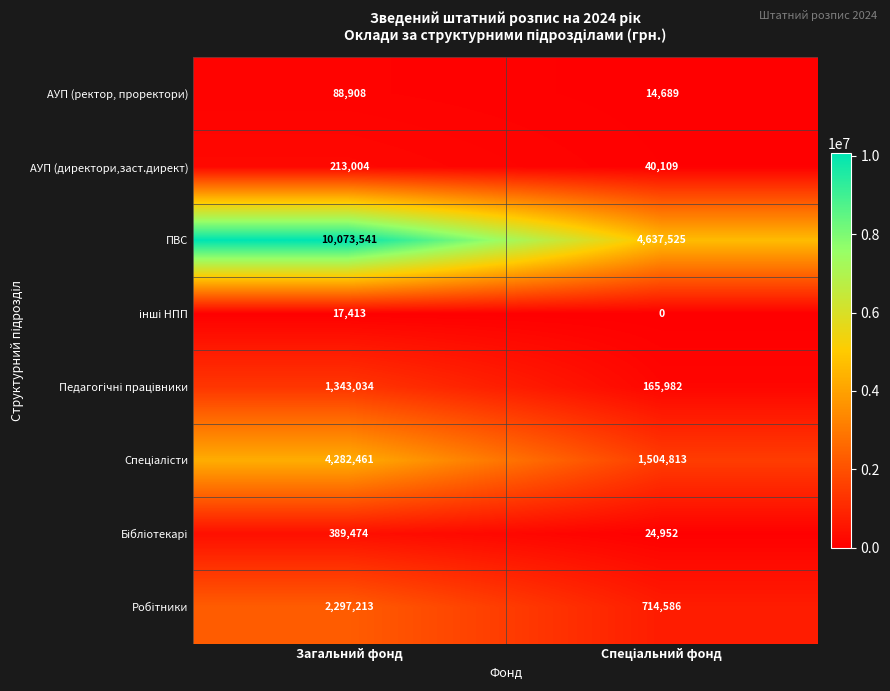

What is the sum of all АУП (ректор, проректори) values?

103597